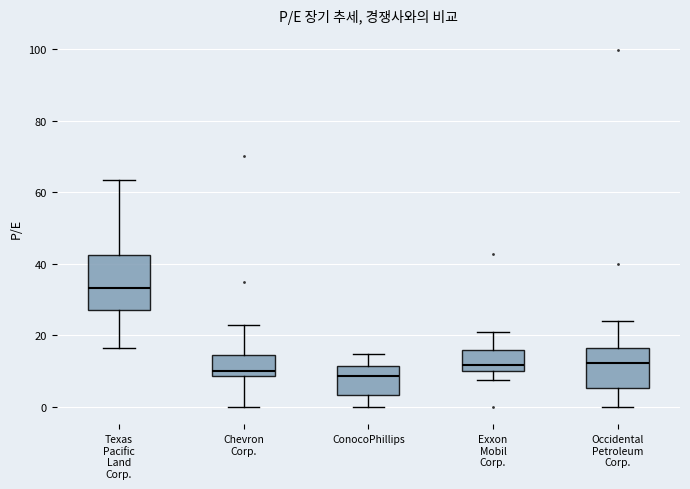

Comparing the boxes themselves (not the whiskers), which one is the tallest?

Texas Pacific Land Corp.